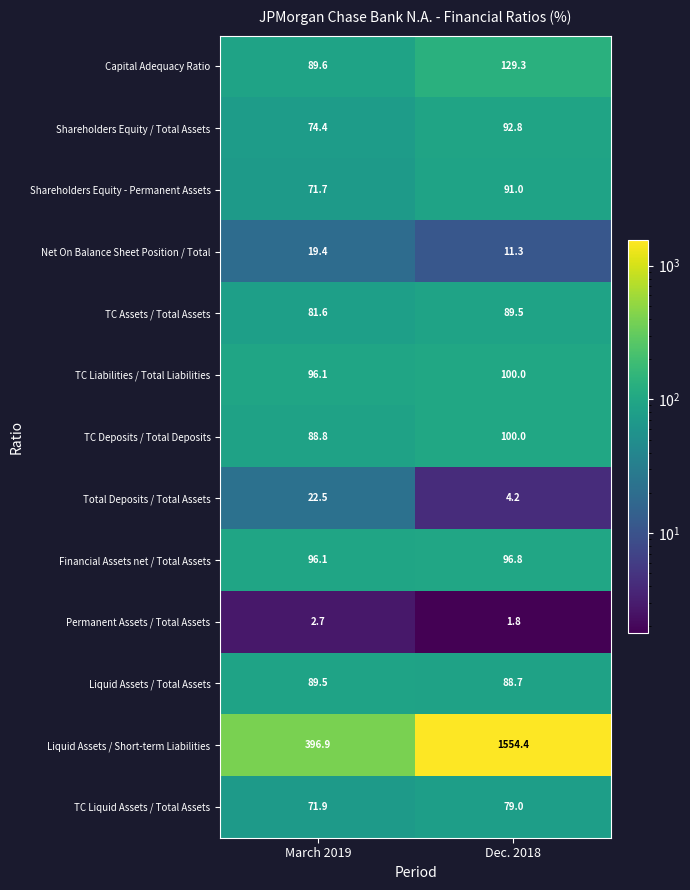

Where is TC Assets / Total Assets nearest to the value 85?

March 2019